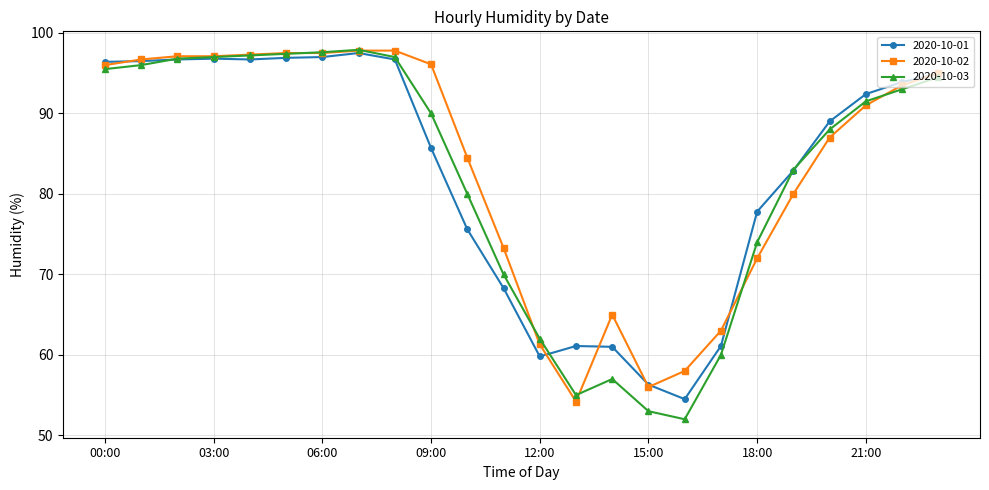

Which series has the largest total across all categories?

2020-10-02